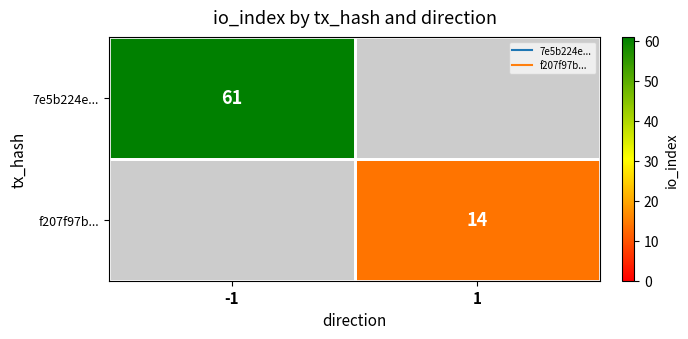

At which category does the chart reach its peak across all series?

-1